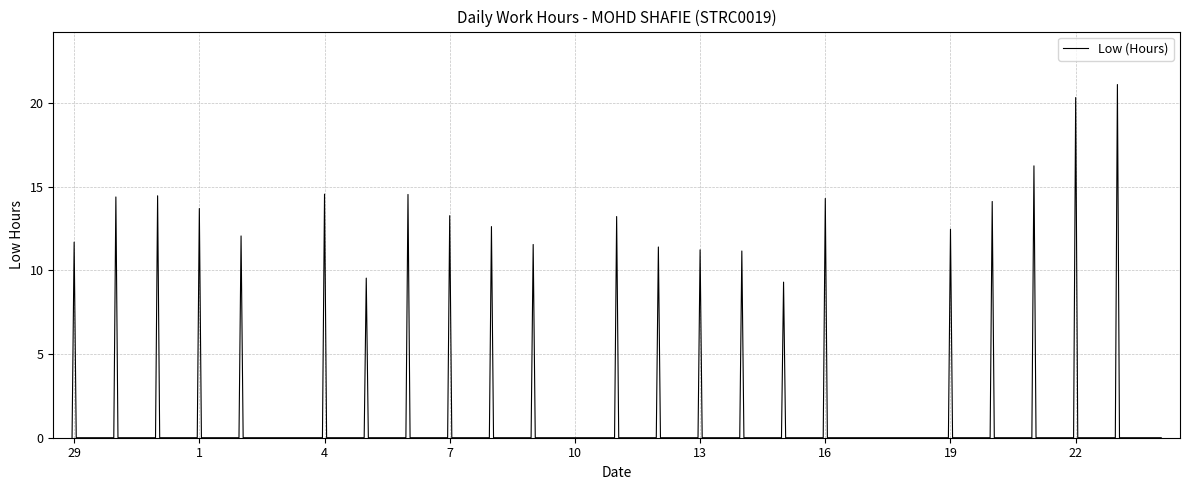

Does the chart display data point markers on the line(s)?

No